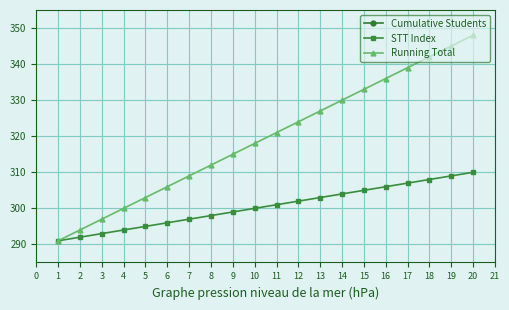

How many data points does each series have?

20